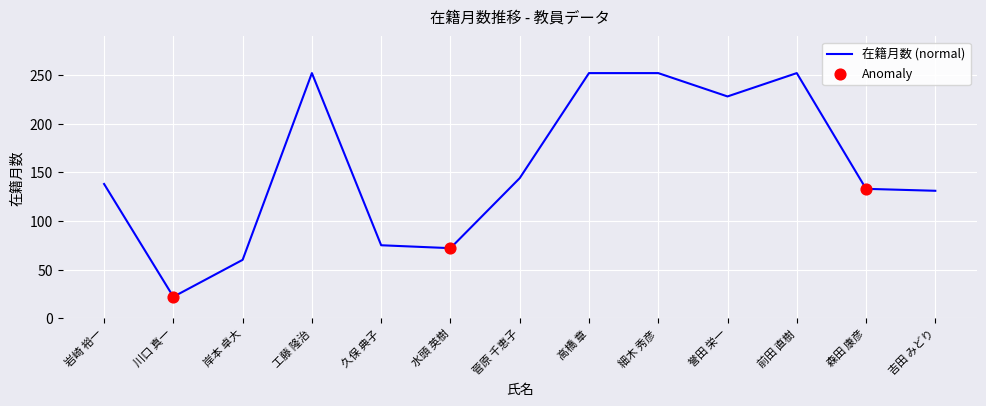

Which has a higher value, 高橋 章 or 誉田 栄一?

高橋 章